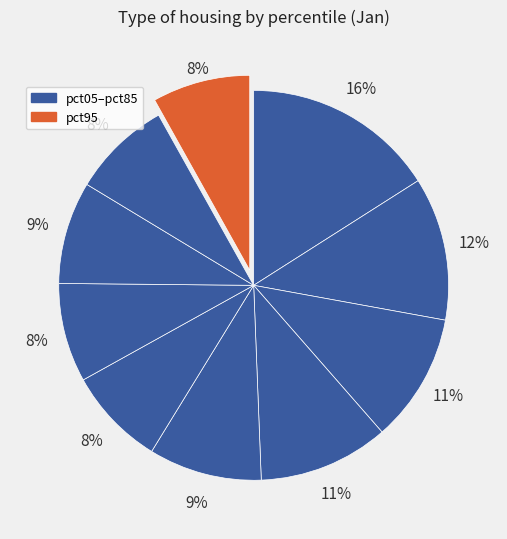

Which slice is the smallest?

pct95